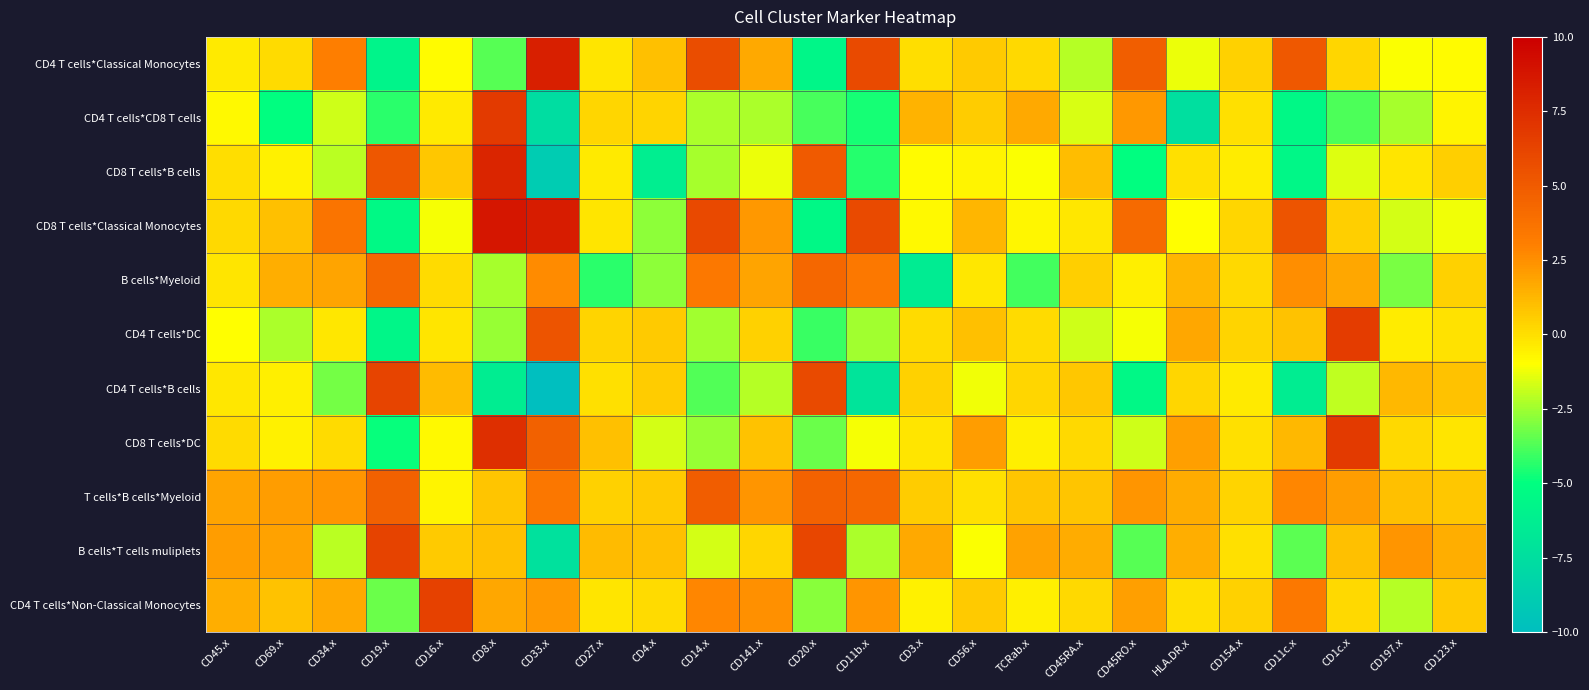

How many series are shown in this chart?

11